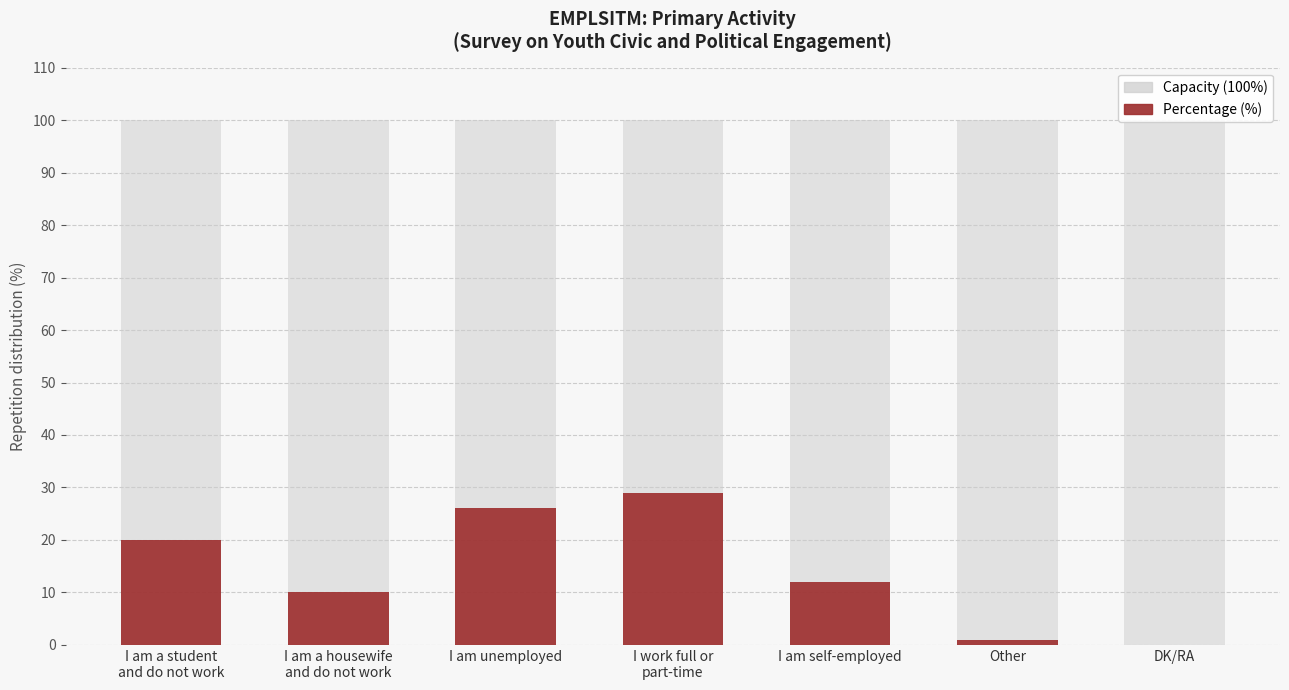

What position from the left is I work full or
part-time?

4